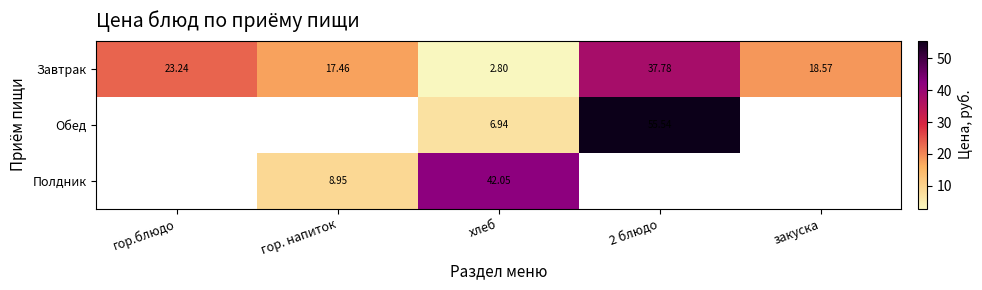

At which label does Завтрак reach its minimum?

хлеб